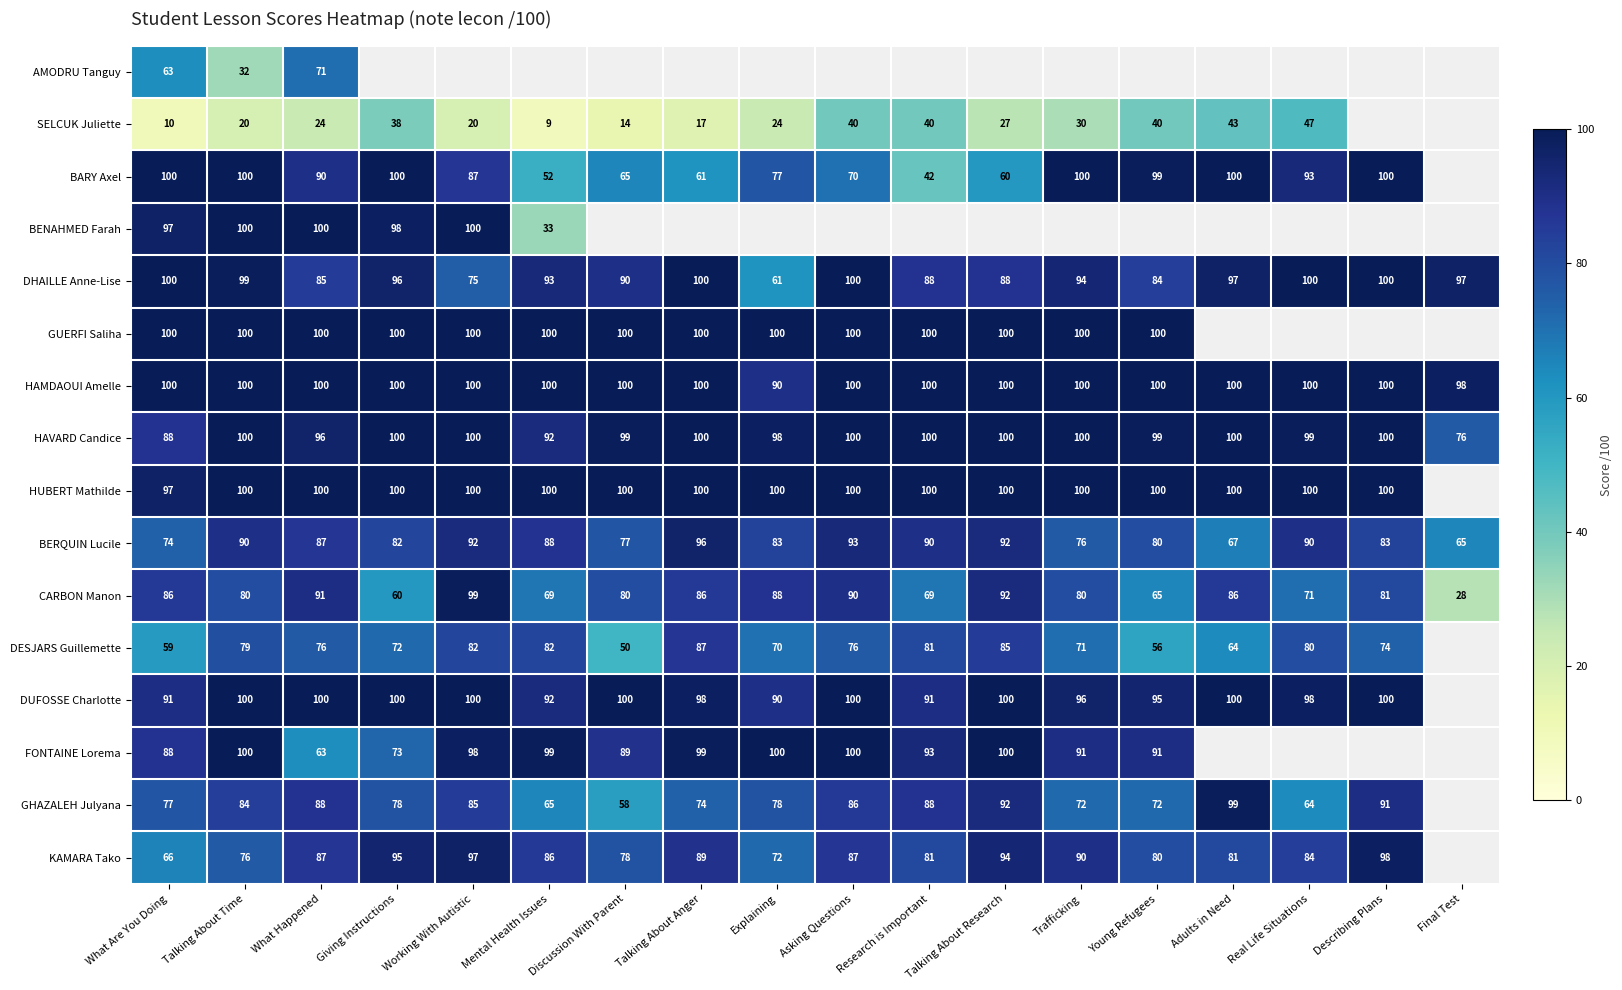

True or false: GHAZALEH Julyana has a value of 165.2 at Adults in Need.

False